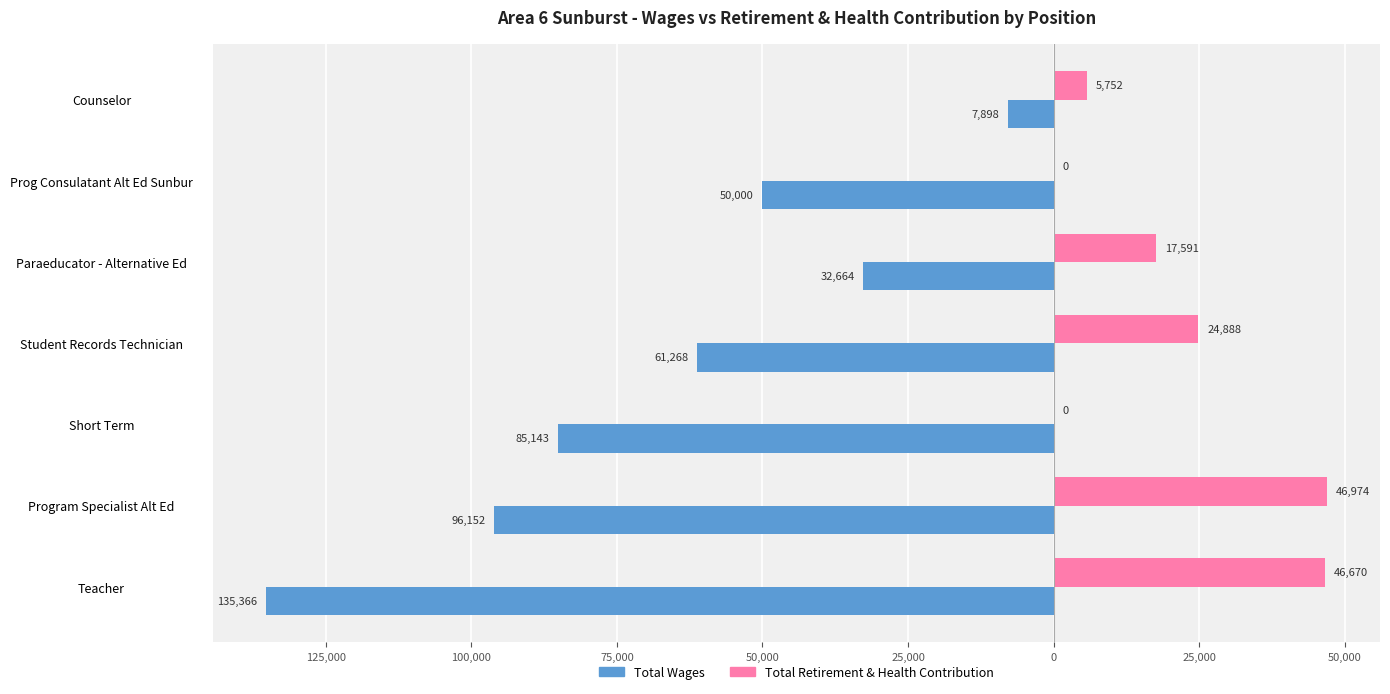

What are all the series names shown in the legend?

Total Wages, Total Retirement & Health Contribution